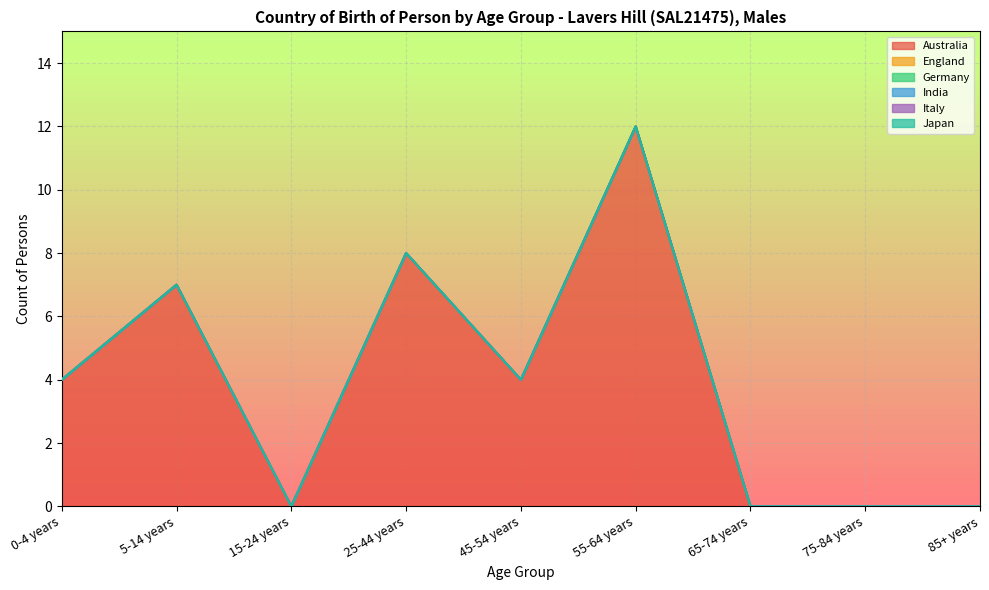

Which series has the largest range (max minus min)?

Australia